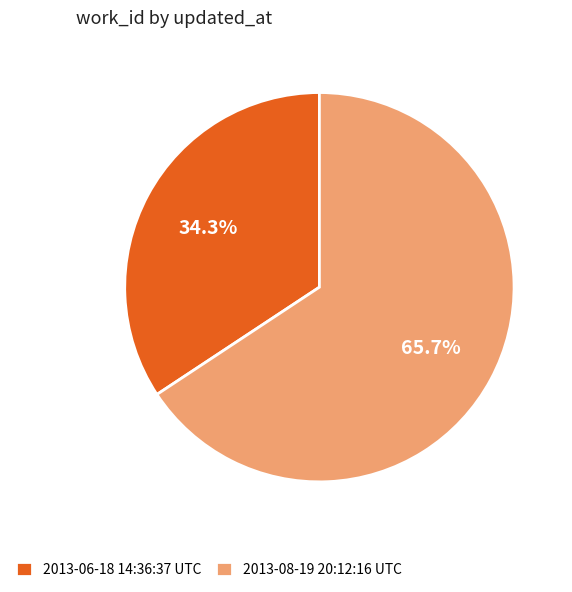

Is there any slice that represents more than half of the pie?

Yes